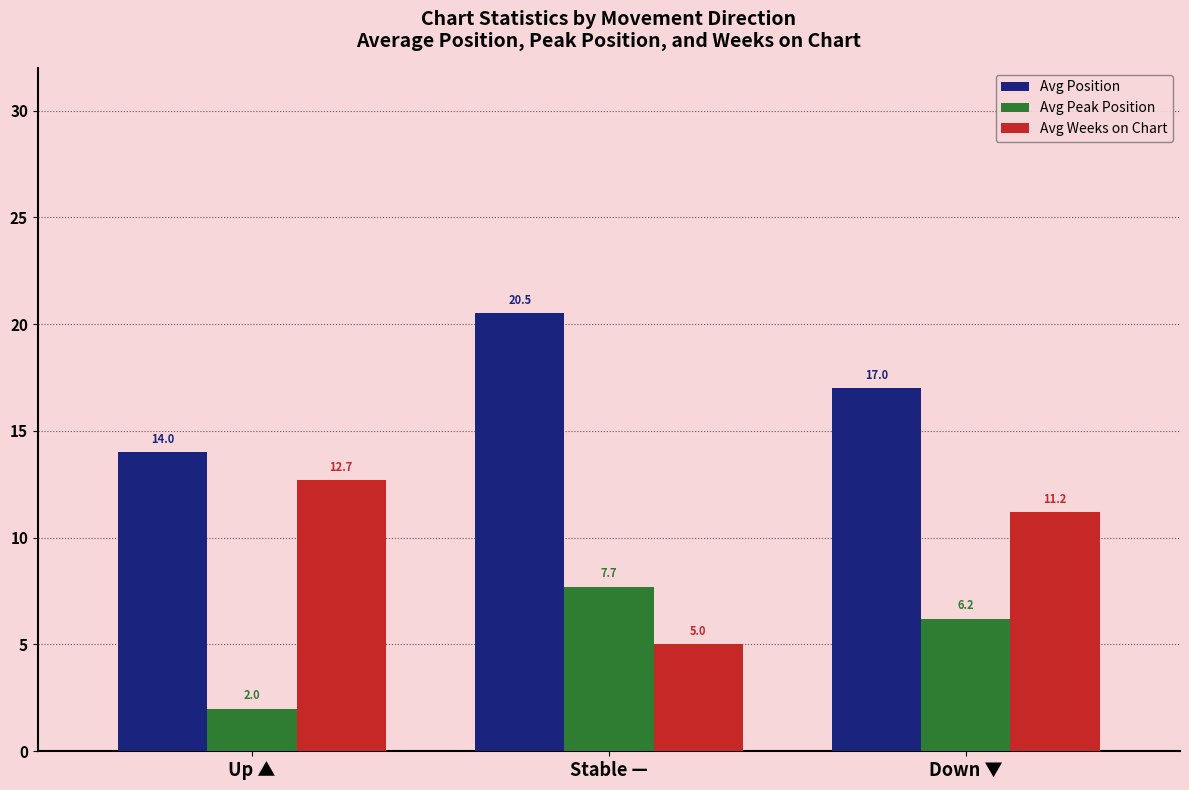

At which label does Avg Position reach its minimum?

Up ▲